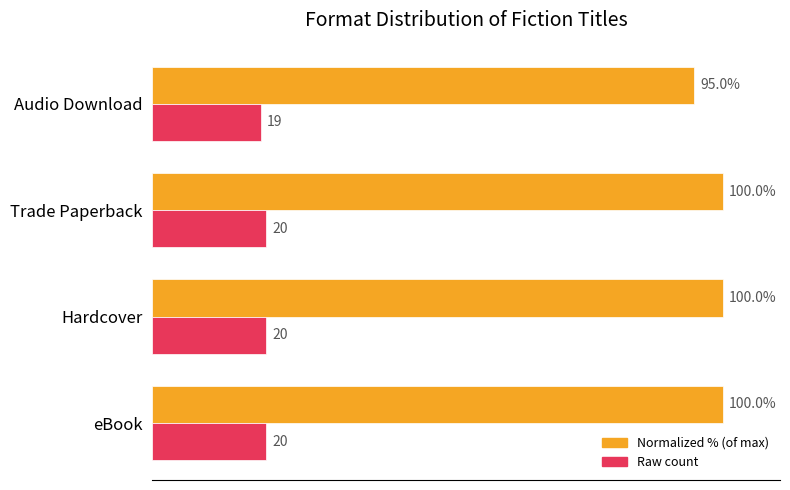

At which category does the chart reach its minimum across all series?

Audio Download